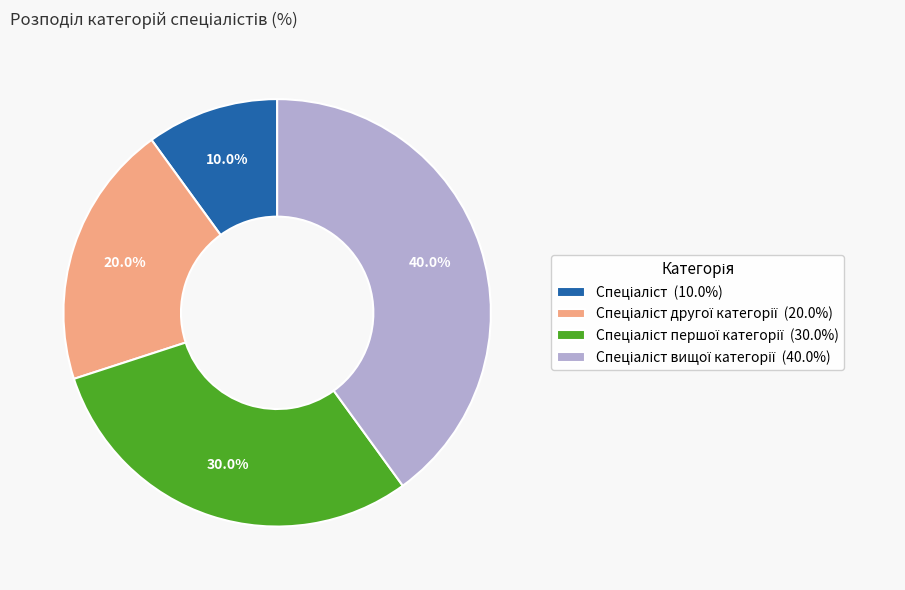

Is there a majority slice in this chart?

No